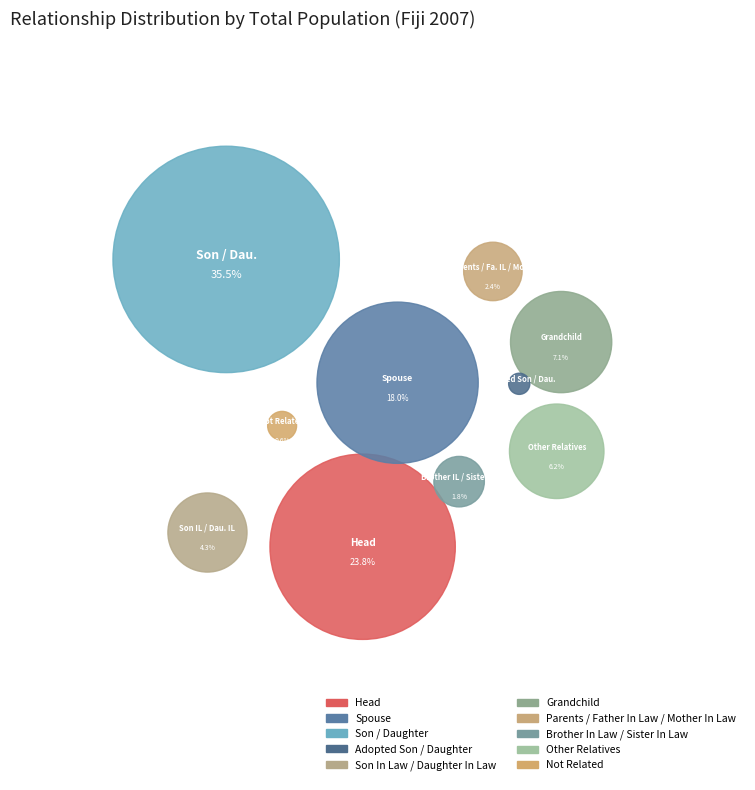

Which slice is the largest?

Son / Daughter